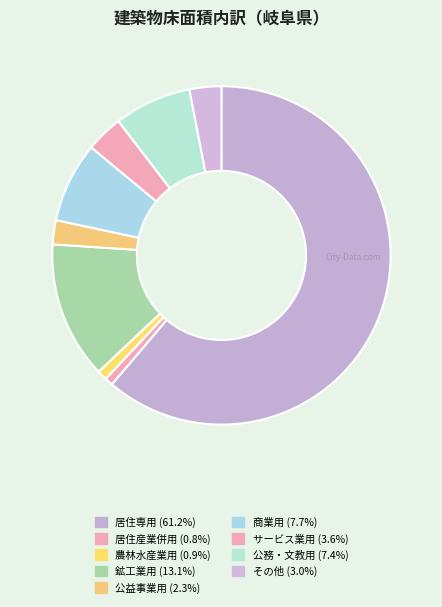

Is it true that その他 is 1% of the pie?

False